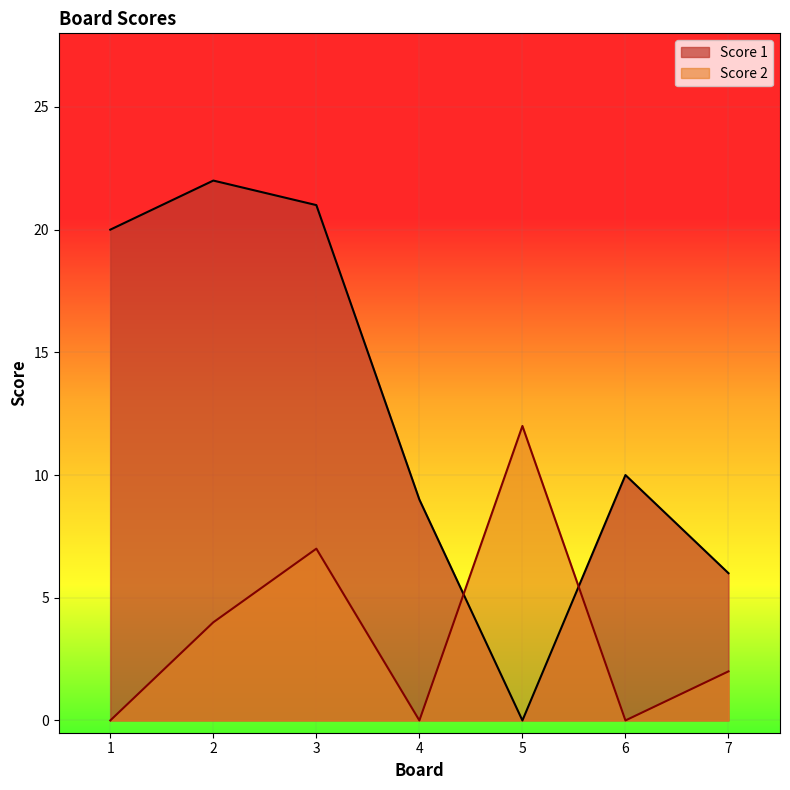

Does the chart display data point markers on the line(s)?

No